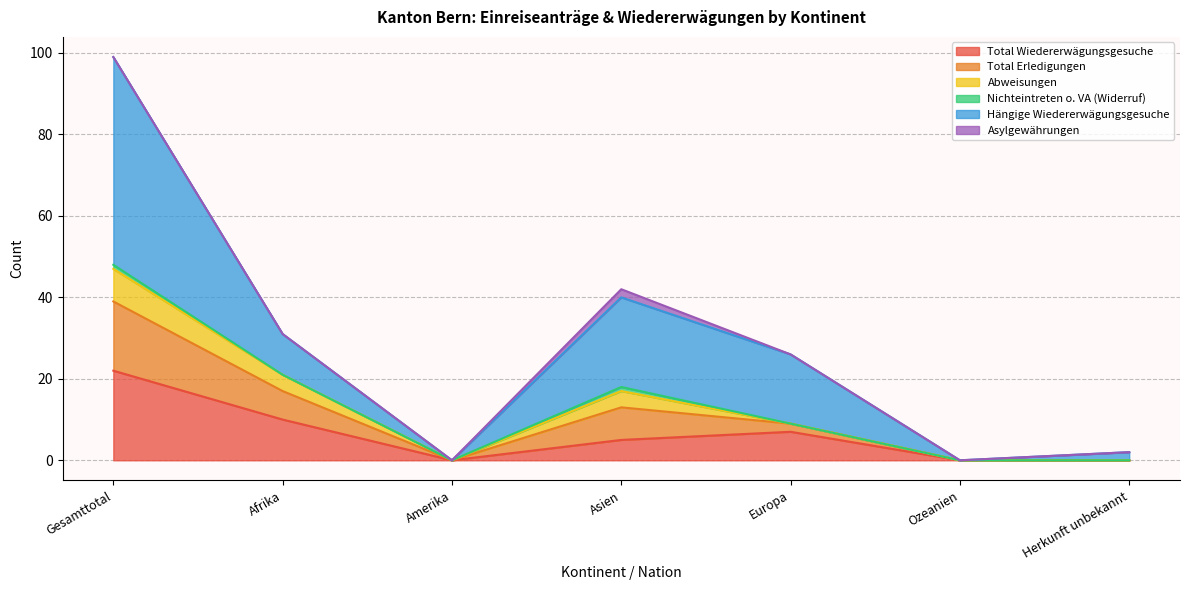

Does the chart display data point markers on the line(s)?

No